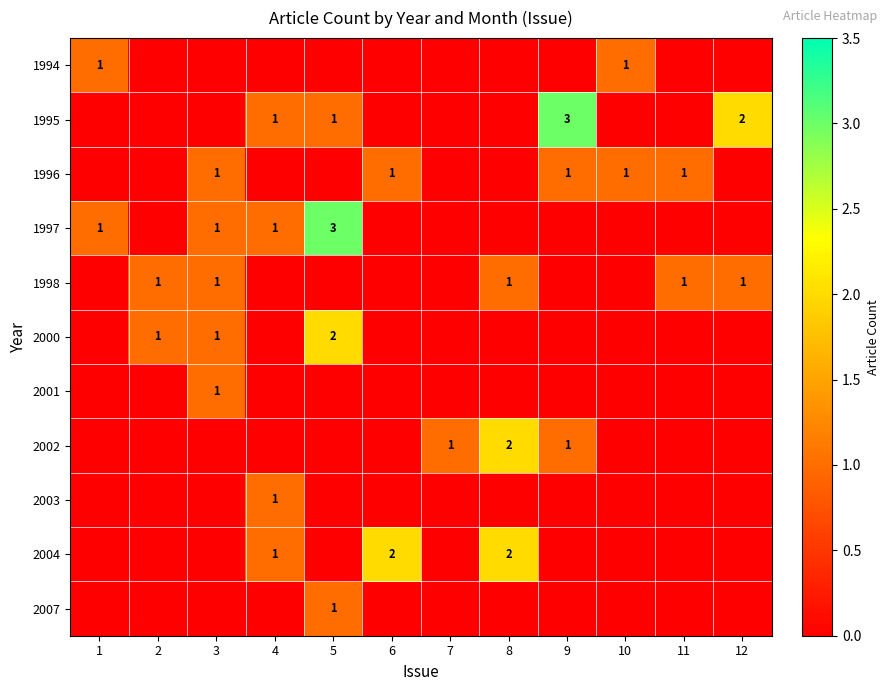

The value of 2002 at 9 is 1. True or false?

True